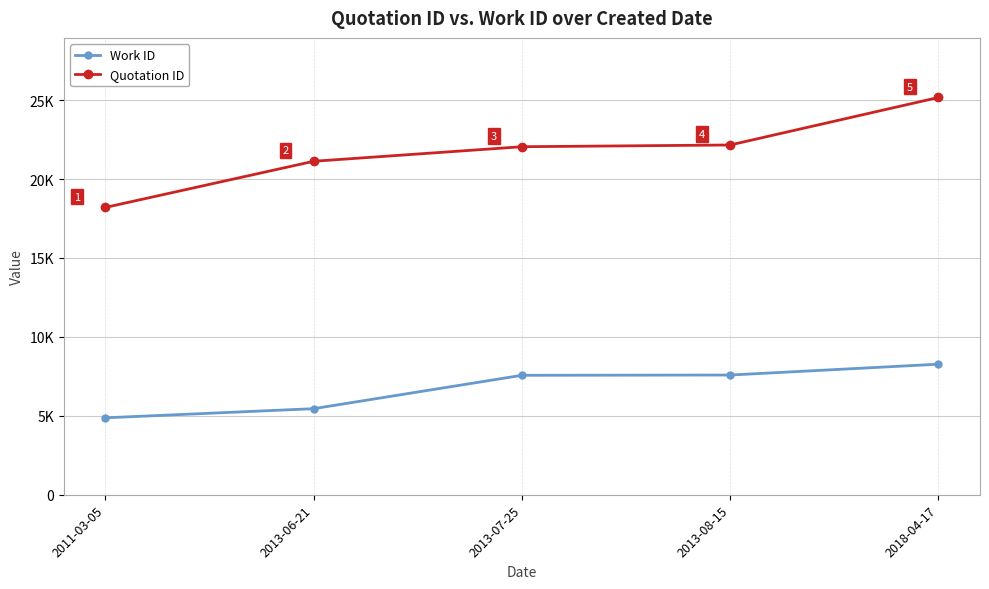

Does the chart have visible grid lines?

Yes